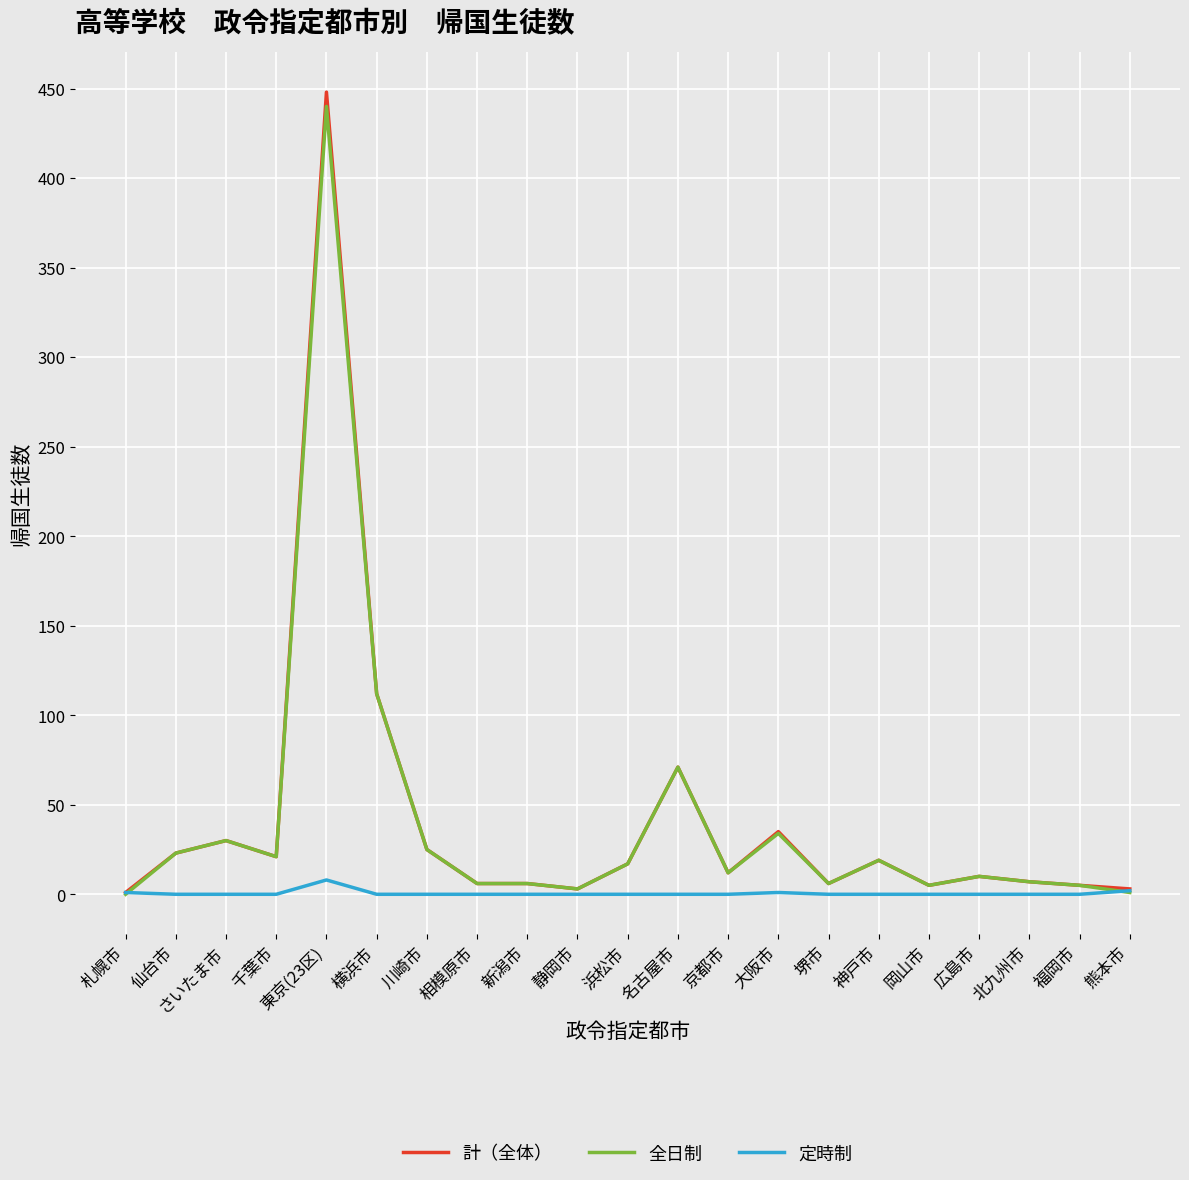

What is the difference between the maximum and minimum values in the 定時制 series?

8